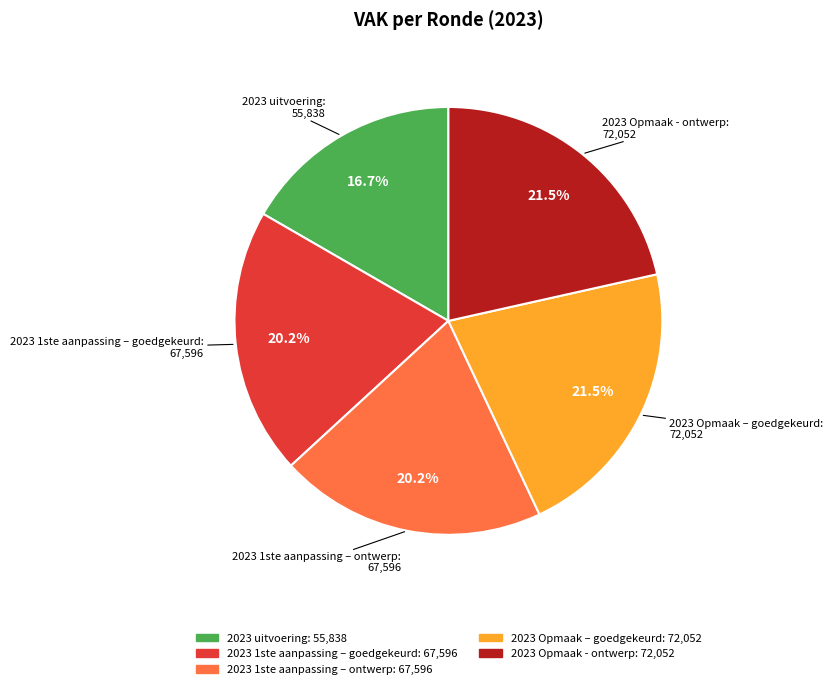

To the nearest percent, what is the difference between the largest and smallest slice percentages?

5%